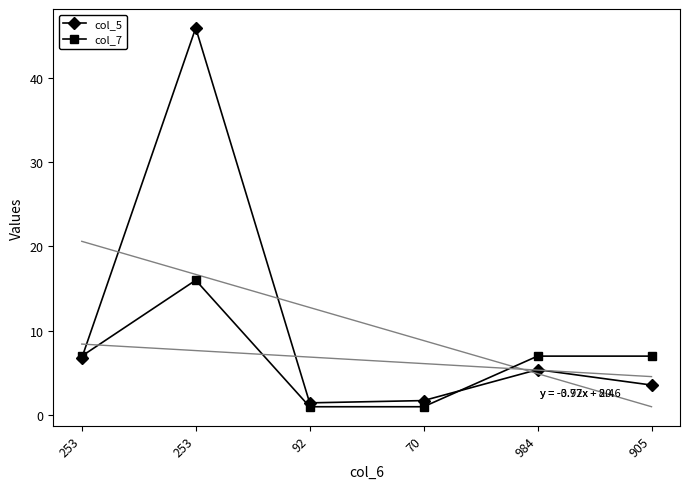

True or false: col_7 has more than 1 interior local peaks.

False